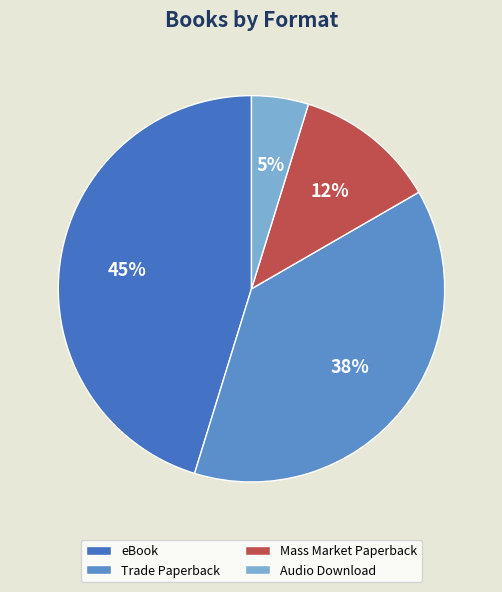

Which category has the biggest portion of the pie?

eBook